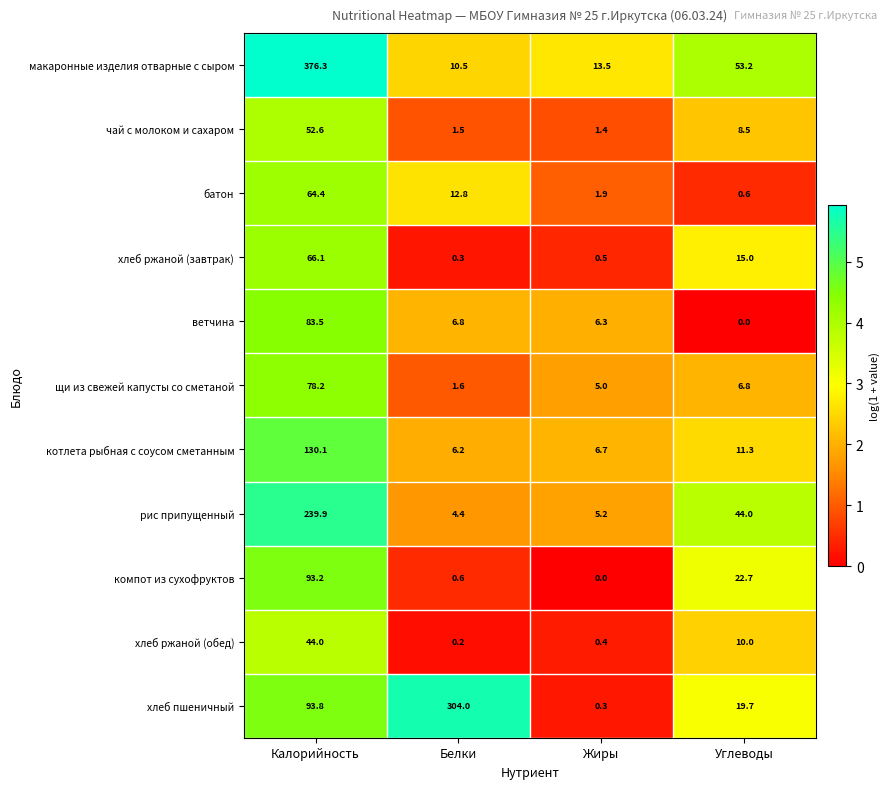

Where is хлеб пшеничный nearest to the value 152?

Калорийность